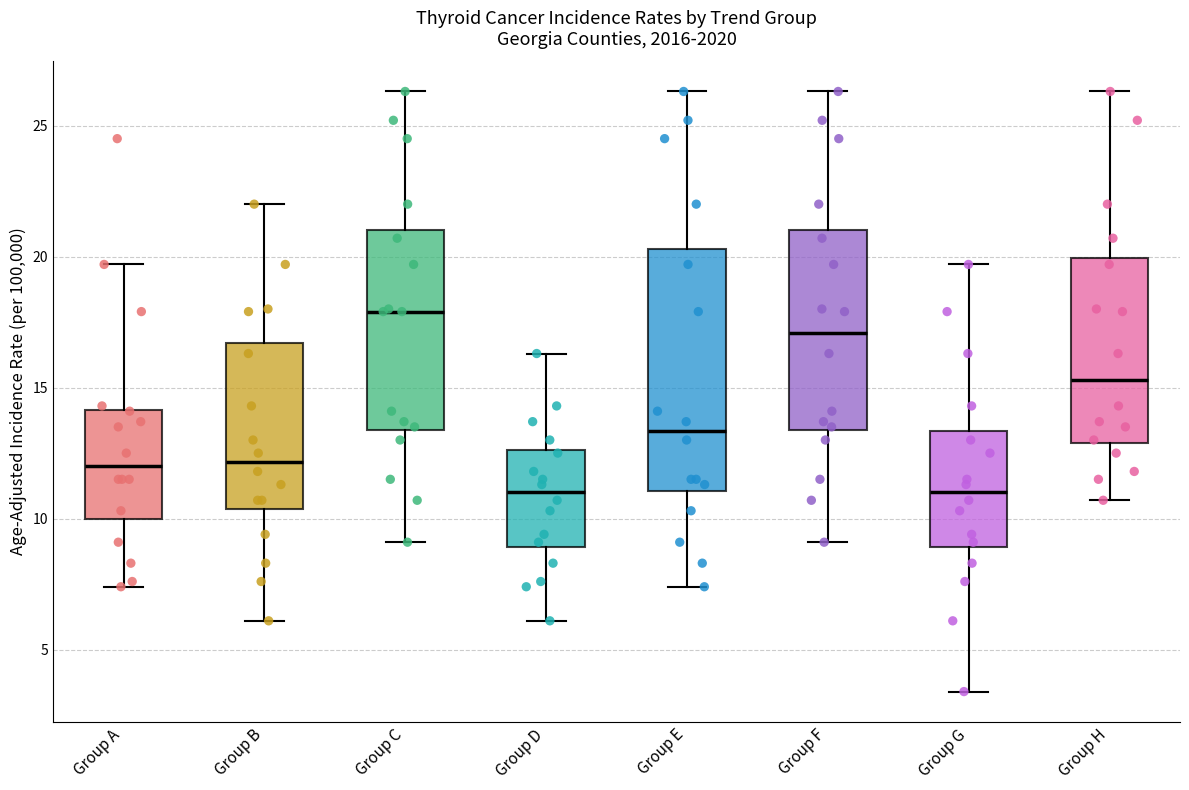

Where is the upper edge of the box for Group E on the y-axis? The values are not printed on the chart, so give them approximately, as read against the axis.

20.5